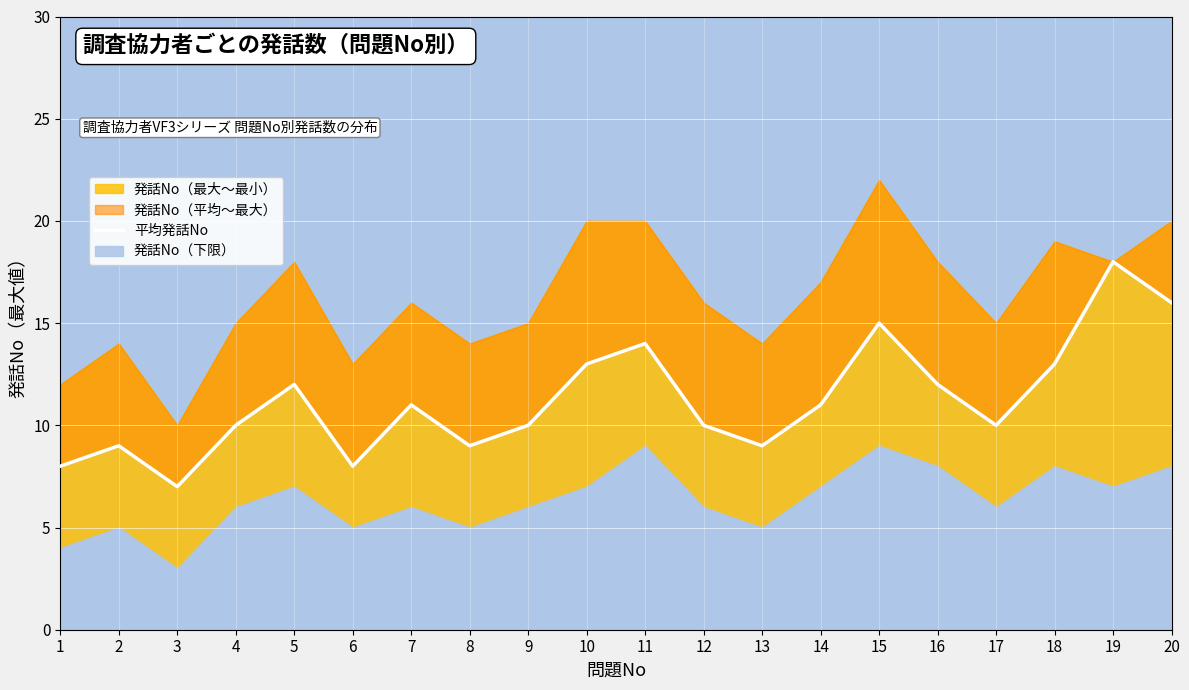

Which has a higher value, 15 or 1?

15